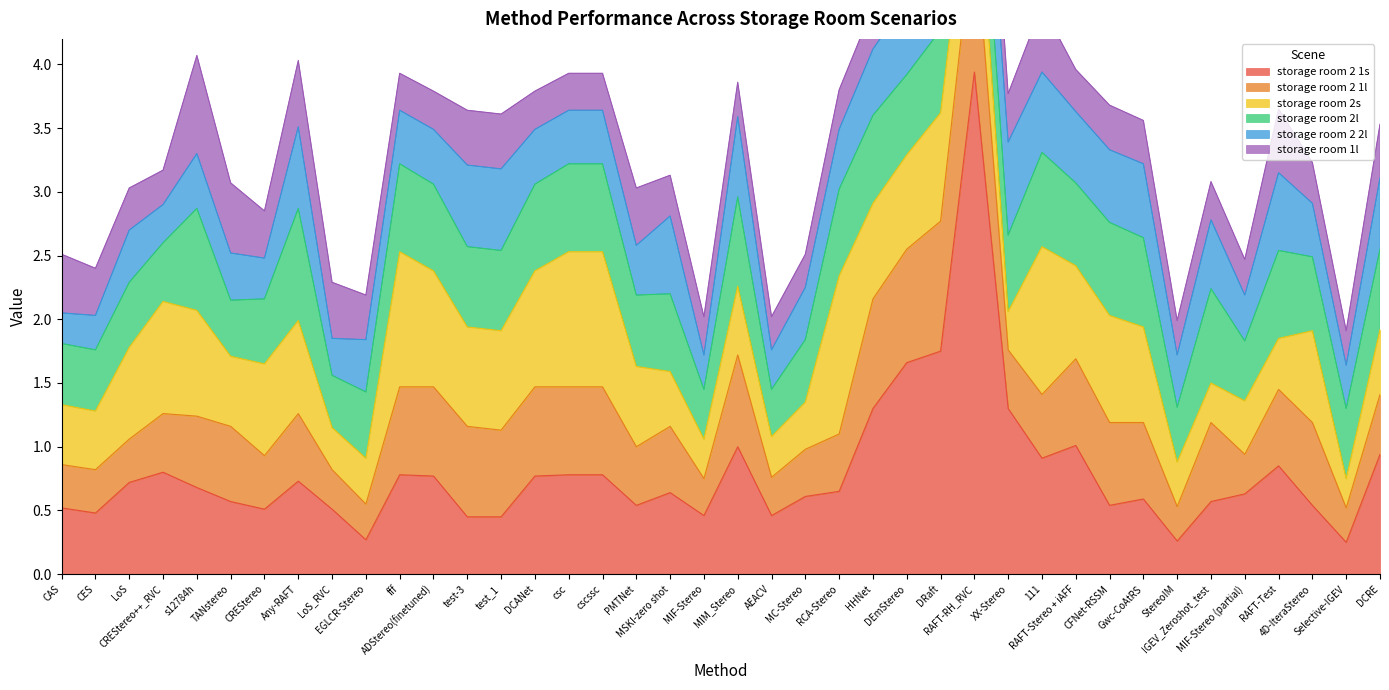

Reading left to right, transcribe all the data shown in this chart.

storage room 2 1s: 0.5	0.5	0.7	0.8	0.7	0.6	0.5	0.7	0.5	0.3	0.8	0.8	0.5	0.5	0.8	0.8	0.8	0.5	0.6	0.5	1.0	0.5	0.6	0.7	1.3	1.7	1.8	3.9	1.3	0.9	1.0	0.5	0.6	0.3	0.6	0.6	0.8	0.5	0.2	0.9
storage room 2 1l: 0.3	0.3	0.3	0.5	0.6	0.6	0.4	0.5	0.3	0.3	0.7	0.7	0.7	0.7	0.7	0.7	0.7	0.5	0.5	0.3	0.7	0.3	0.4	0.5	0.9	0.9	1.0	1.2	0.5	0.5	0.7	0.7	0.6	0.3	0.6	0.3	0.6	0.7	0.3	0.5
storage room 2s: 0.5	0.5	0.7	0.9	0.8	0.6	0.7	0.7	0.3	0.4	1.1	0.9	0.8	0.8	0.9	1.1	1.1	0.6	0.4	0.3	0.5	0.3	0.4	1.2	0.8	0.7	0.8	0.7	0.3	1.2	0.7	0.8	0.8	0.3	0.3	0.4	0.4	0.7	0.2	0.5
storage room 2l: 0.5	0.5	0.5	0.5	0.8	0.4	0.5	0.9	0.4	0.5	0.7	0.7	0.6	0.6	0.7	0.7	0.7	0.6	0.6	0.4	0.7	0.4	0.5	0.7	0.7	0.6	0.7	0.6	0.6	0.7	0.7	0.7	0.7	0.4	0.7	0.5	0.7	0.6	0.6	0.6
storage room 2 2l: 0.2	0.3	0.4	0.3	0.4	0.4	0.3	0.6	0.3	0.4	0.4	0.4	0.6	0.6	0.4	0.4	0.4	0.4	0.6	0.3	0.6	0.3	0.4	0.5	0.5	0.6	0.5	0.6	0.7	0.6	0.6	0.6	0.6	0.4	0.5	0.4	0.6	0.4	0.3	0.6
storage room 1l: 0.5	0.4	0.3	0.3	0.8	0.6	0.4	0.5	0.4	0.3	0.3	0.3	0.4	0.4	0.3	0.3	0.3	0.5	0.3	0.3	0.3	0.3	0.3	0.3	0.3	0.6	0.6	0.6	0.4	0.5	0.3	0.3	0.3	0.3	0.3	0.3	0.5	0.3	0.3	0.4